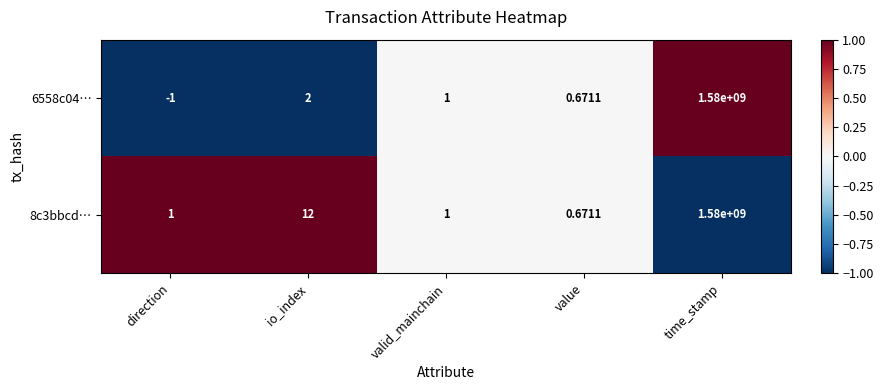

Is the value of 6558c04… at direction greater than the value of 8c3bbcd… at valid_mainchain?

No